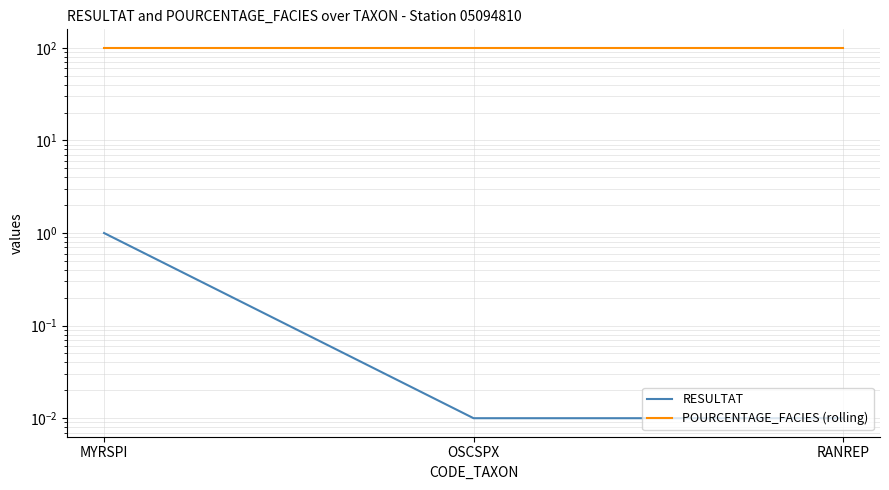

Reading left to right, extract all data points from this chart.

RESULTAT: 1.0	0.0	0.0
POURCENTAGE_FACIES (rolling): 100.0	100.0	100.0